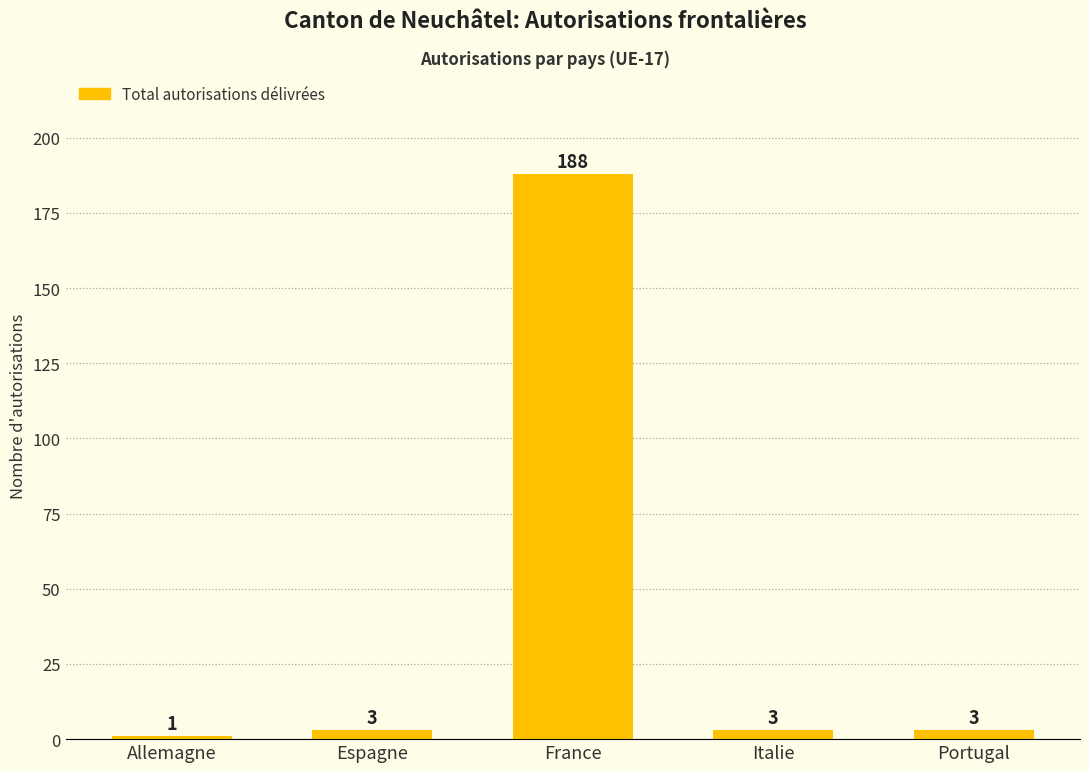

What value does the data have at Espagne?

3